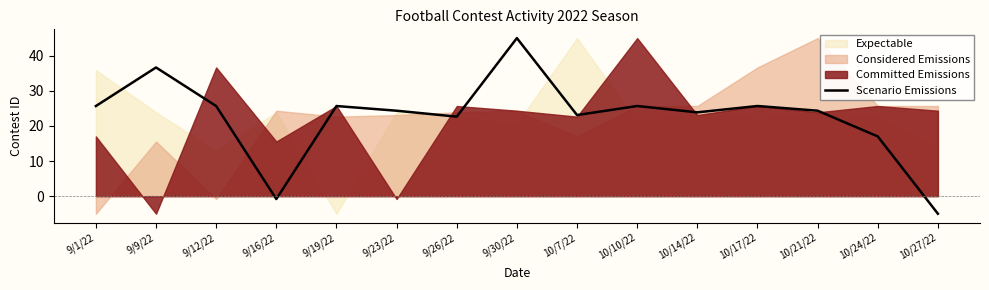

Between 9/30/22 and 9/16/22, which is larger?

9/30/22